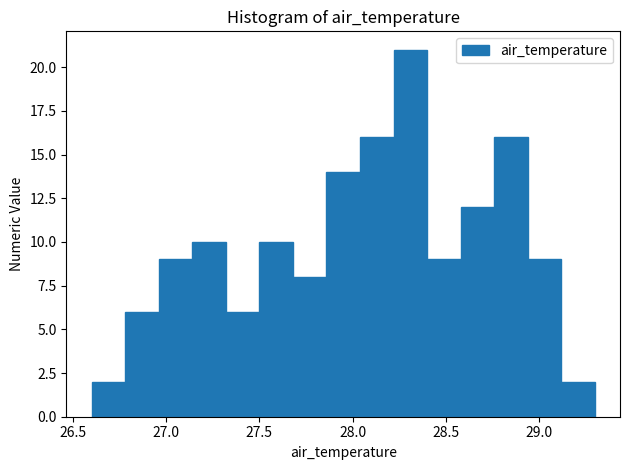

Read against the x-axis, roughly where is the centre of the tallest bar?

28.30